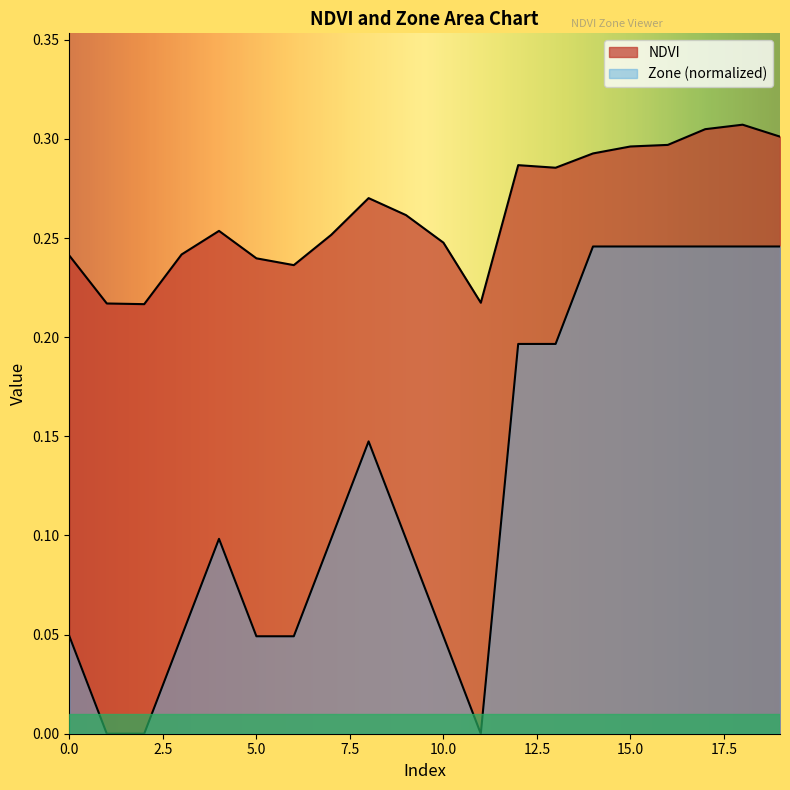

What is the total value across all series at 1?

0.2